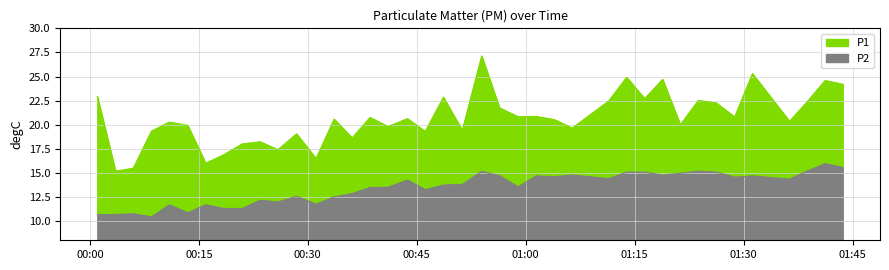

In P2, how many points are lower than both neighbors (excluding endpoints)?

11